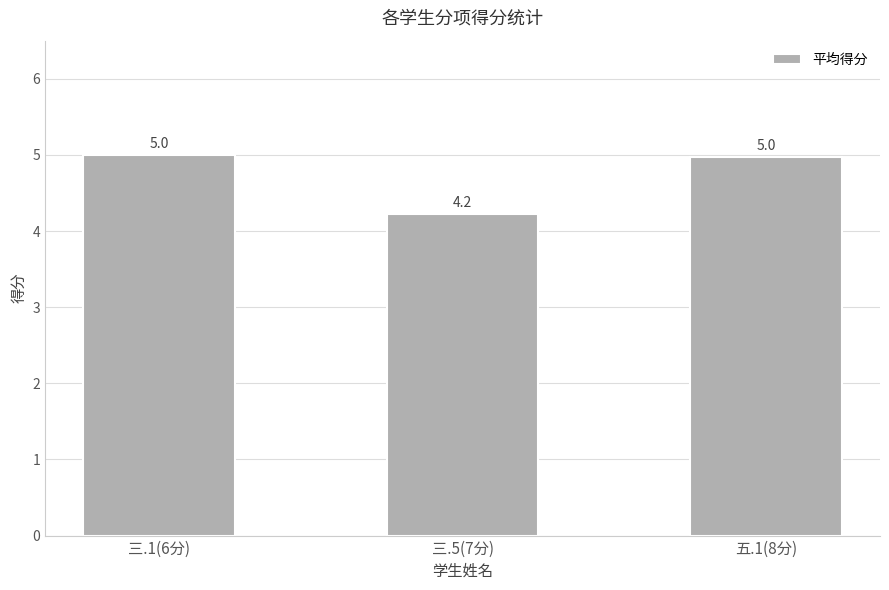

What value does the data have at 三.5(7分)?

4.2